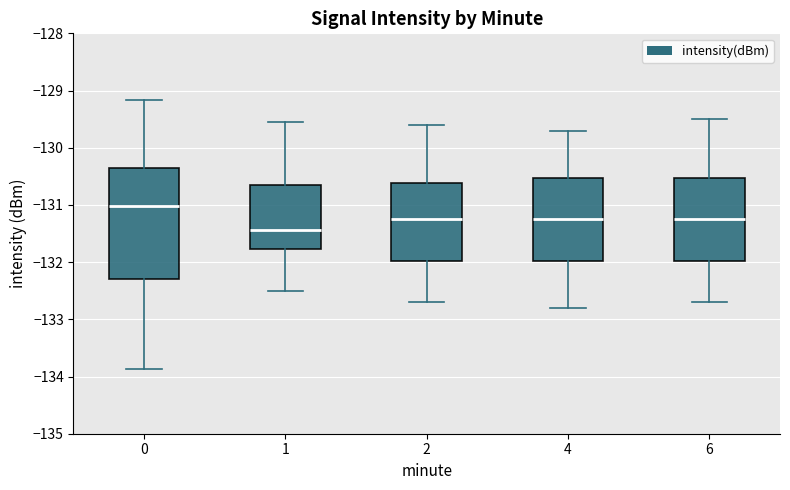

Where does the lower whisker of the box at x = 6 end on the y-axis? The values are not printed on the chart, so give them approximately, as read against the axis.

-132.7